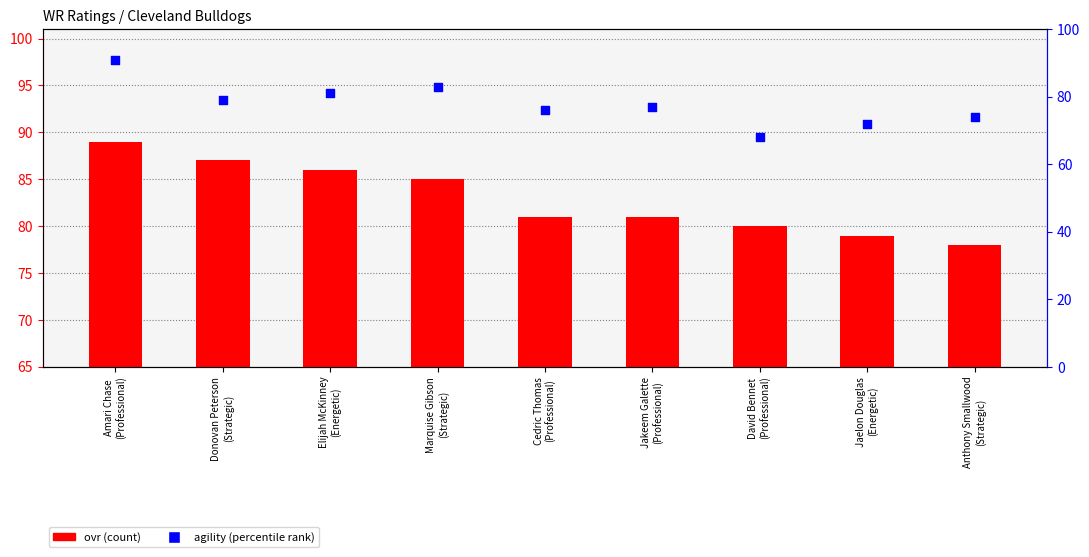

What is the total value across all series at Jaelon Douglas
(Energetic)?

151